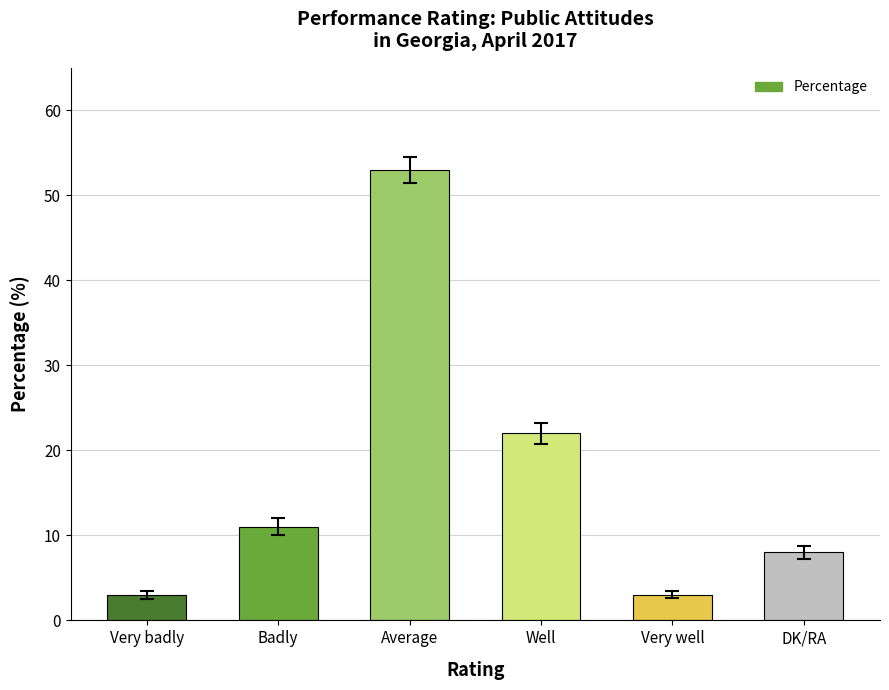

Approximately how many times larger is the value at Very well compared to Well?

0.1